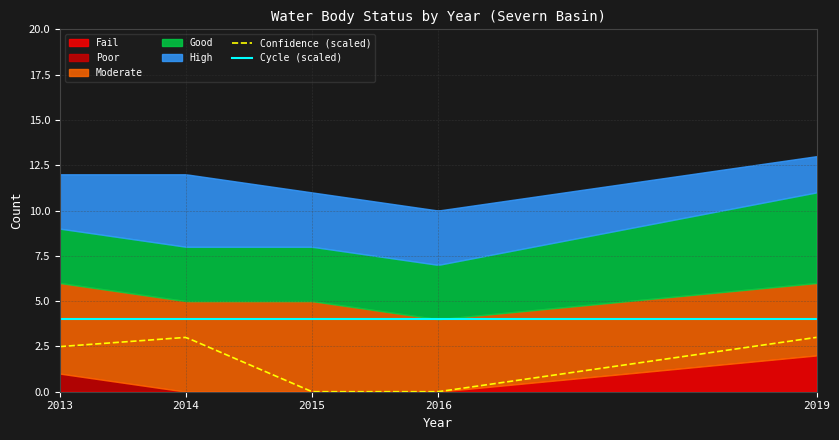

Which category has the highest value in the Poor series?

2013